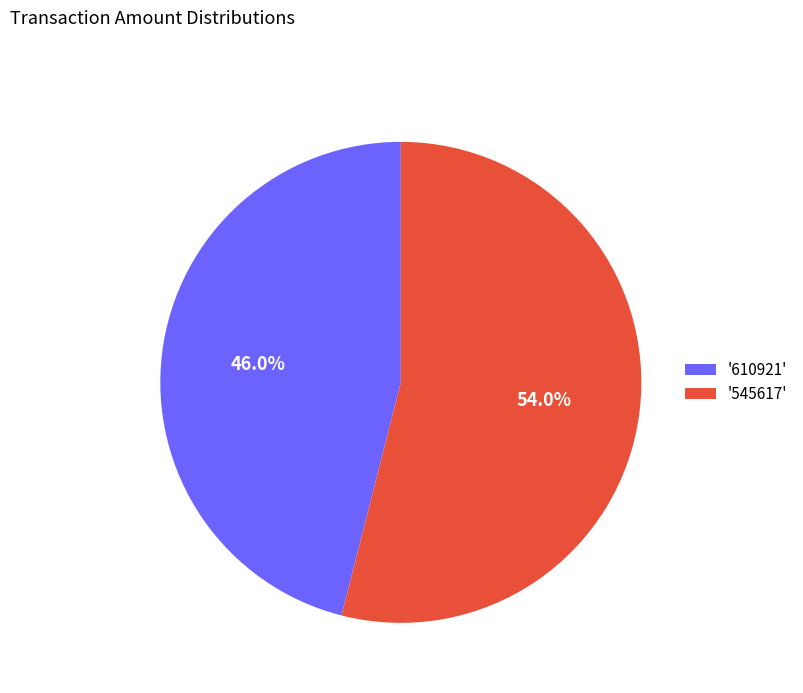

Count the number of slices in the pie.

2